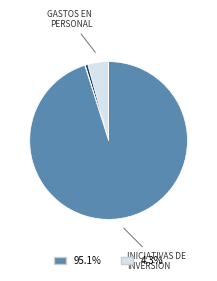

Is there a majority slice in this chart?

Yes